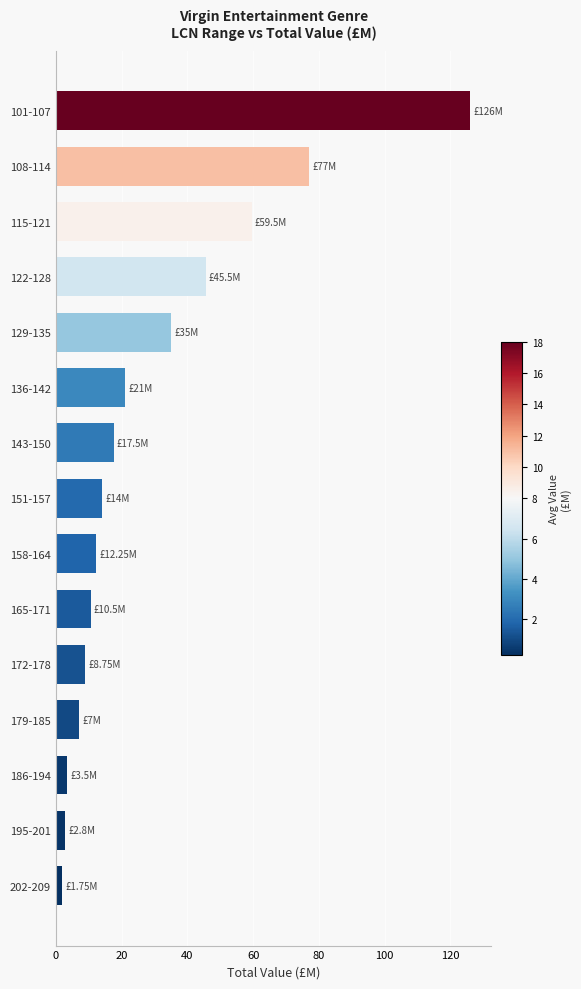

Approximately how many times larger is the value at 115-121 compared to 186-194?

17.0